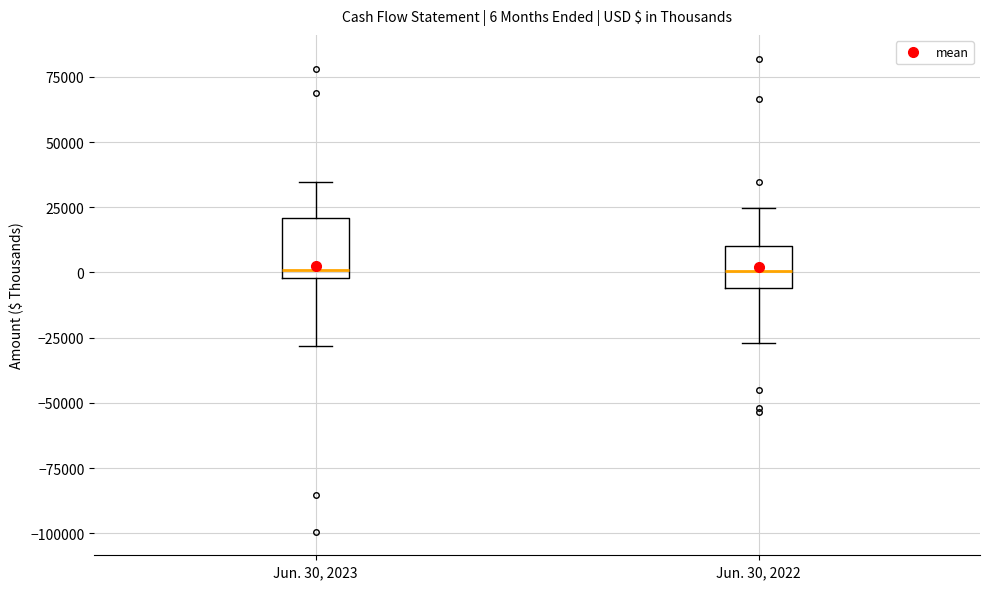

Which box is the tallest, from its lower edge to its upper edge?

Jun. 30, 2023